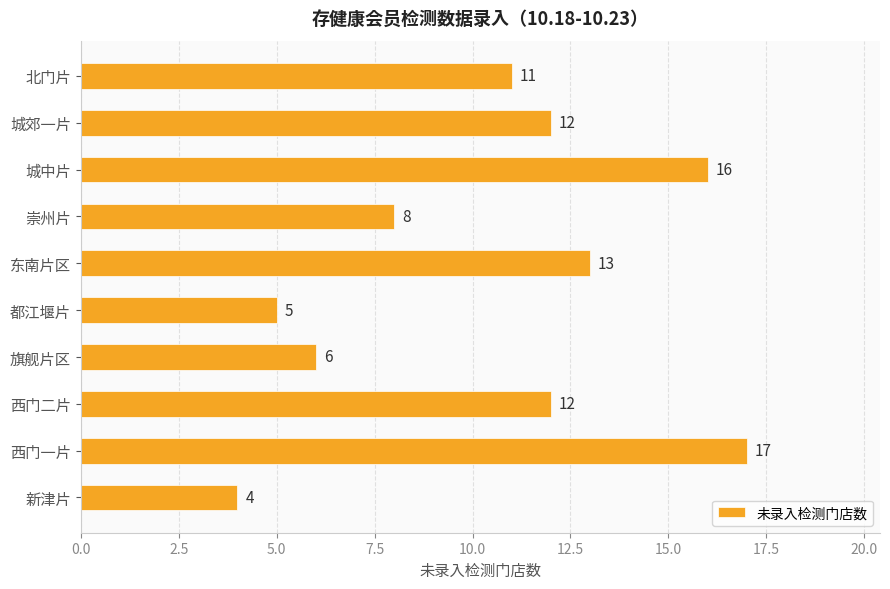

What is the difference between the values at 城中片 and 旗舰片区?

10